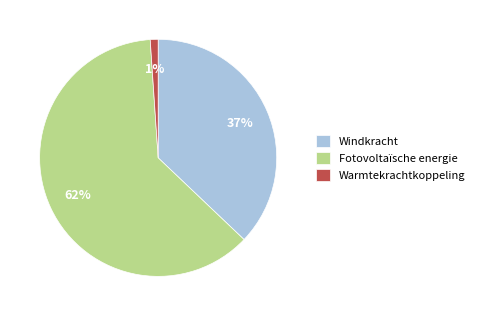

Do Warmtekrachtkoppeling and Windkracht together represent more than half of the pie?

No